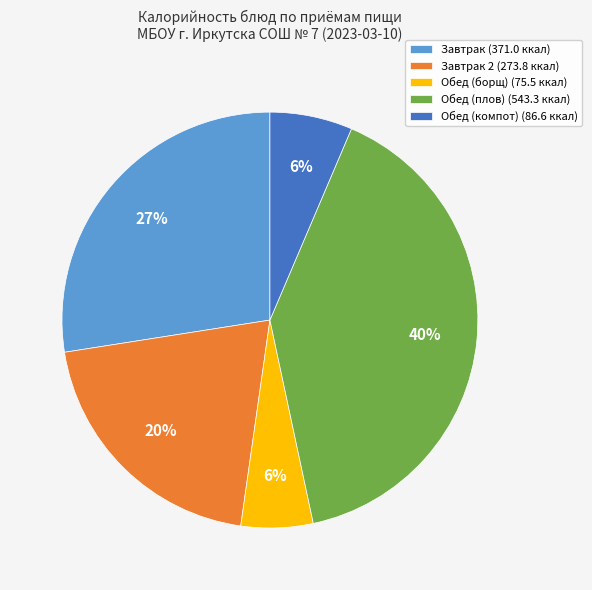

Which slice is the largest?

Обед (плов) (543.3 ккал)